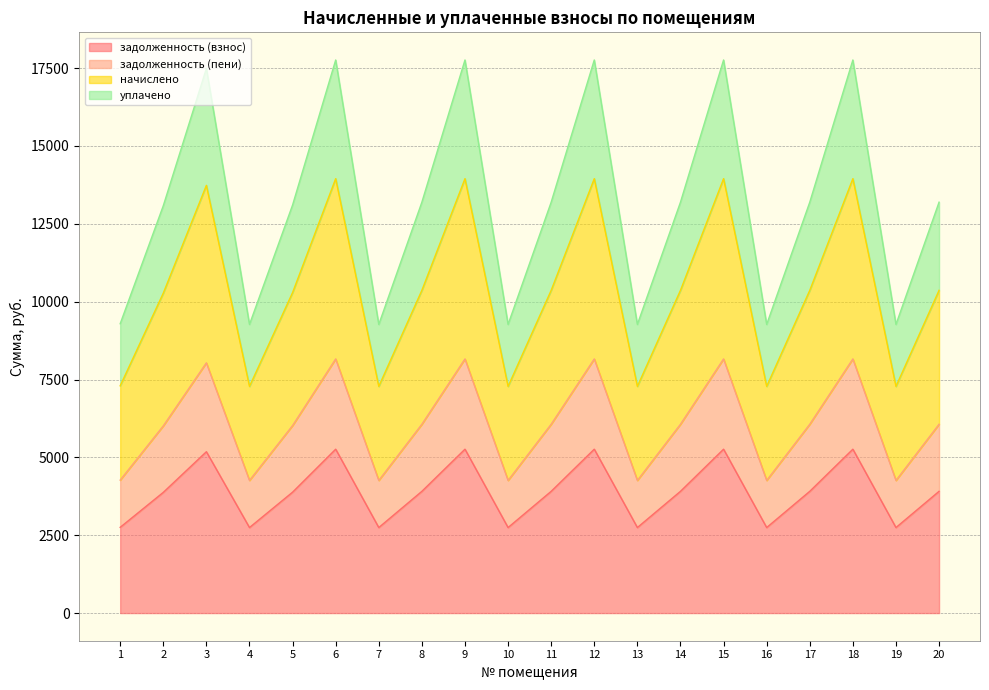

The value of уплачено at 16 is 14590.8. True or false?

False